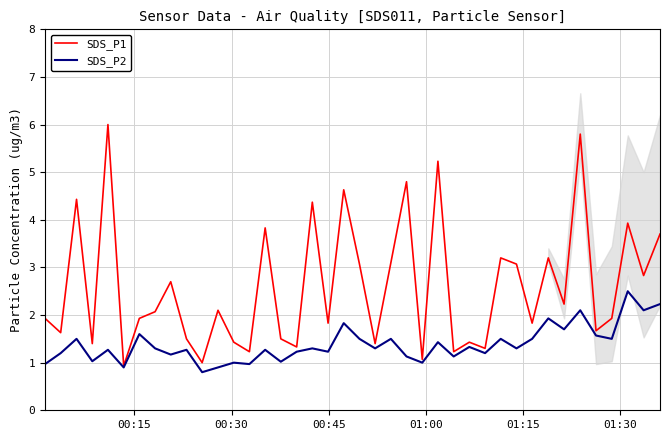

Which series has the largest range (max minus min)?

SDS_P1